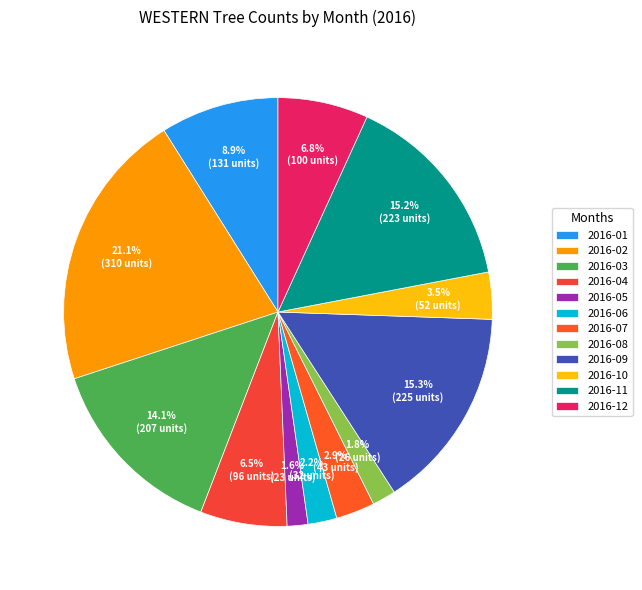

How many segments does this pie chart have?

12